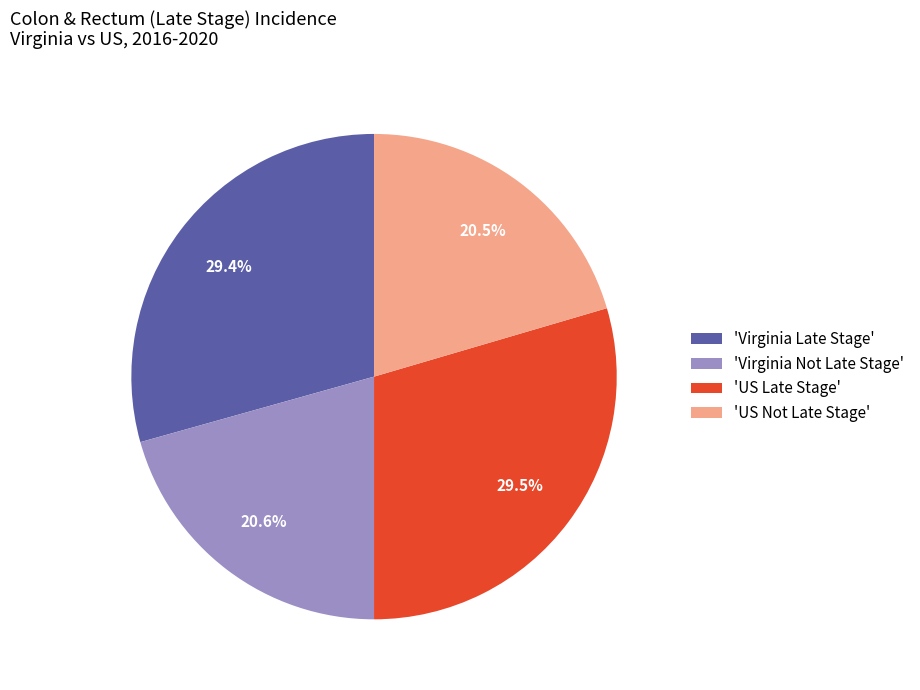

Combined, what portion of the pie is 'US Not Late Stage' and 'Virginia Late Stage'?

49.8%